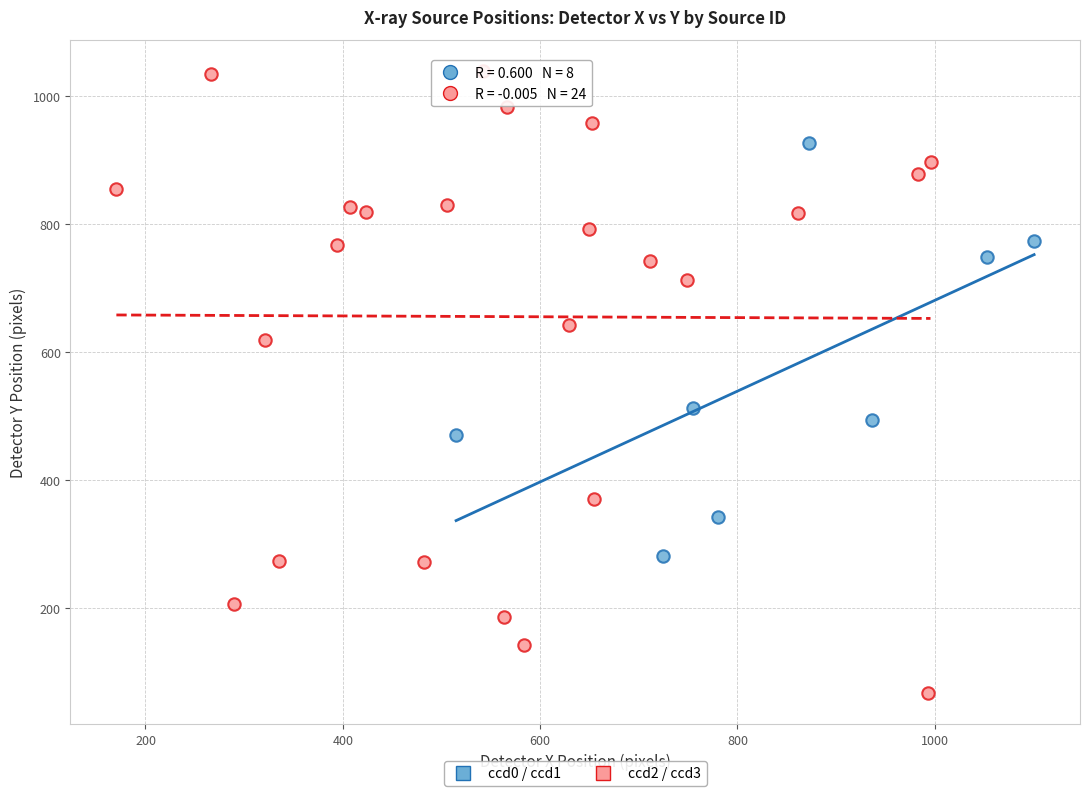

Which series reaches the maximum Y coordinate?

ccd2 / ccd3